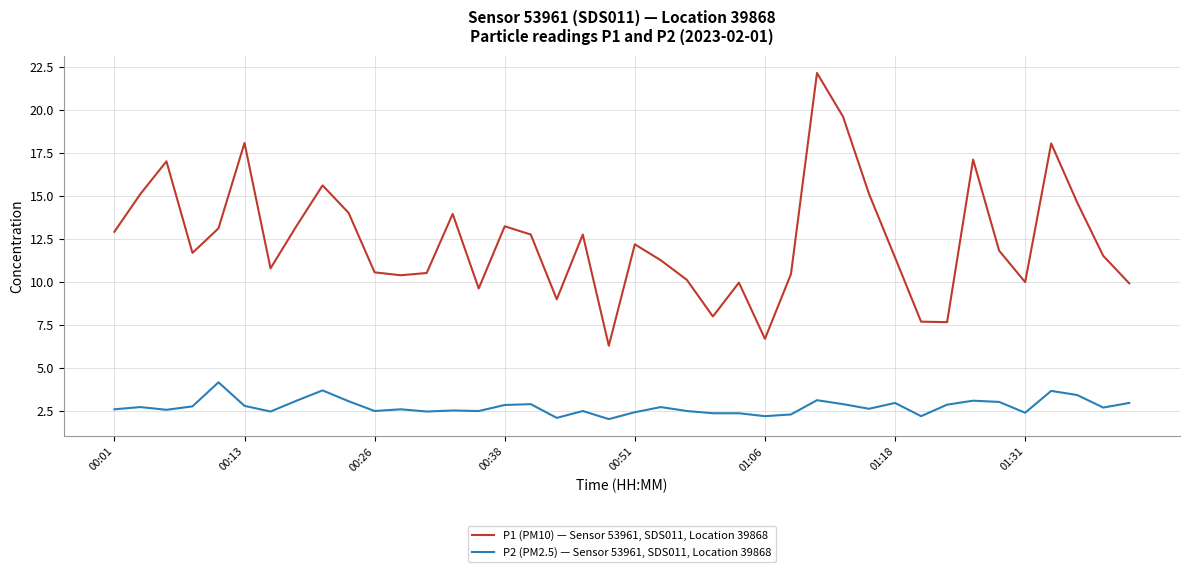

Which series has the largest range (max minus min)?

P1 (PM10) — Sensor 53961, SDS011, Location 39868